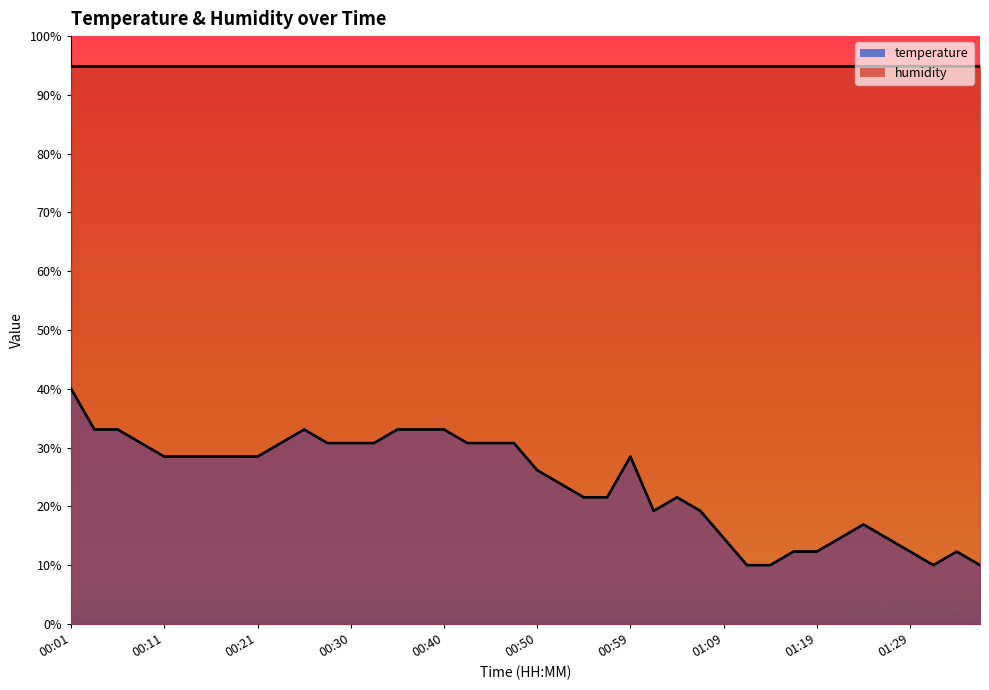

What is the difference between the values at 00:40 and 00:47?

2.3